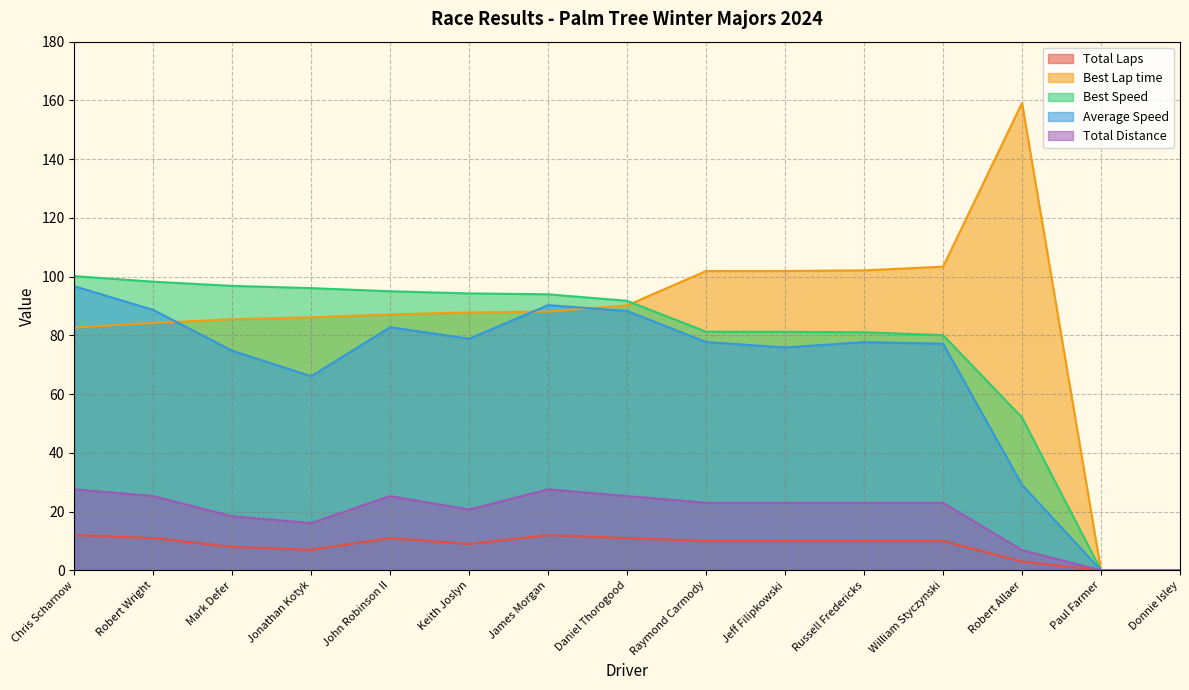

At which category is the sum across all series the highest?

Chris Scharnow